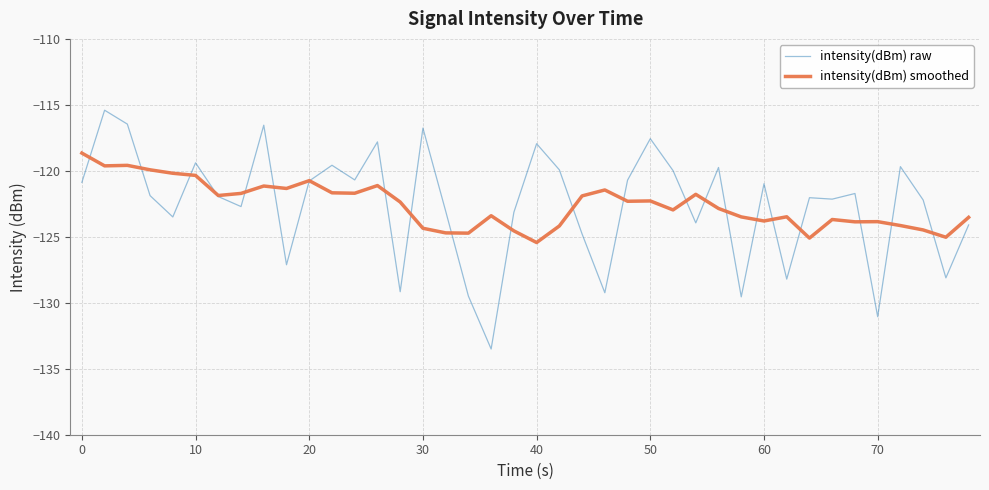

What is the greatest value displayed?

-115.4